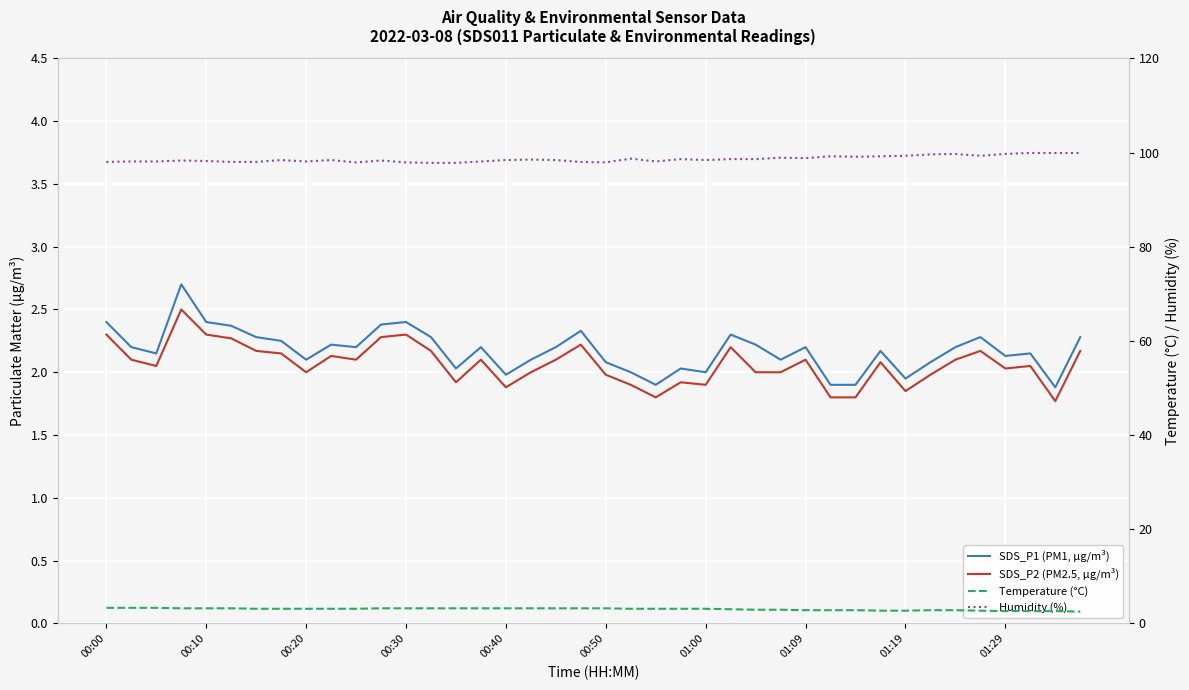

What is the maximum value for Temperature (°C)?

3.3